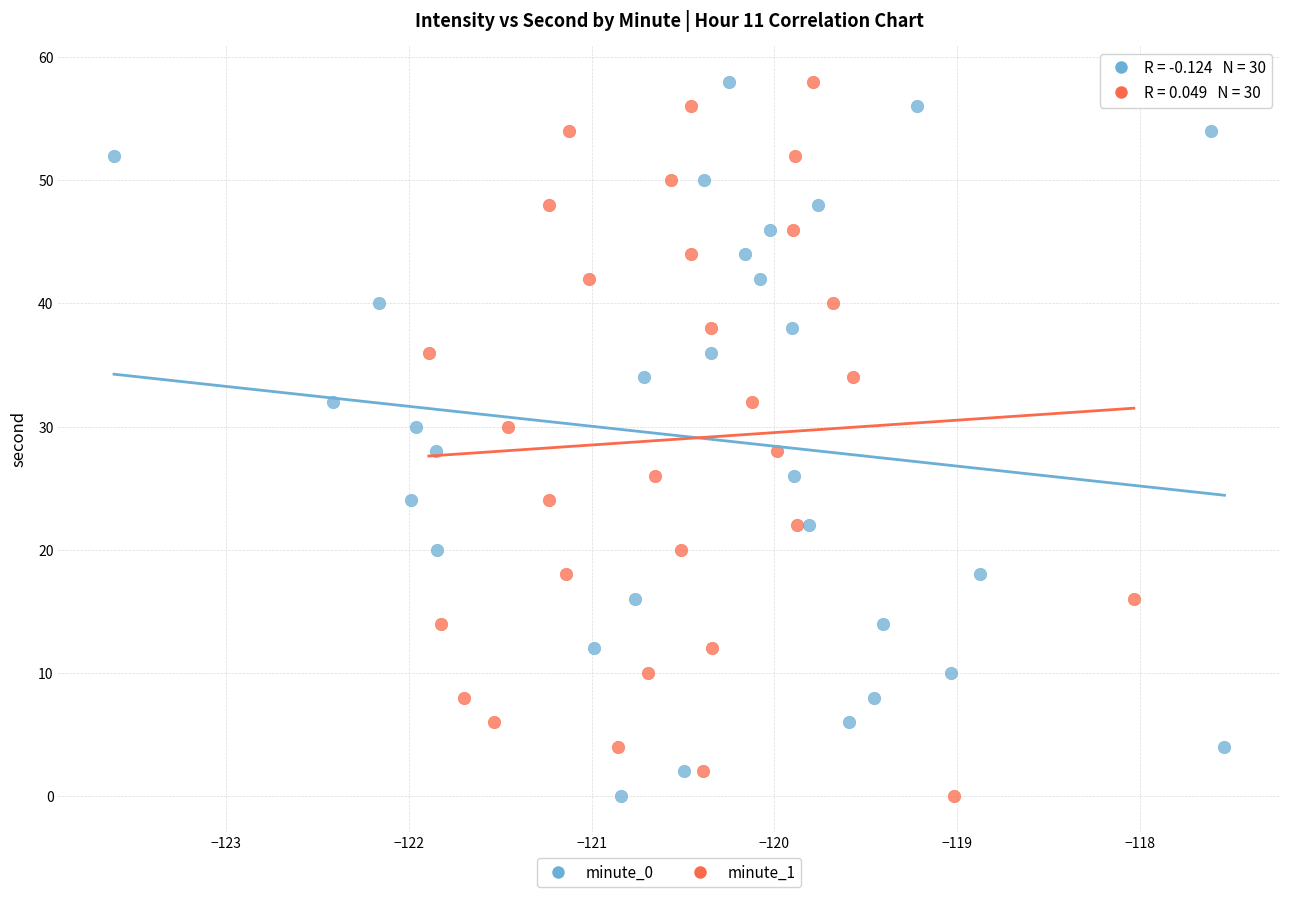

What are all the series names shown in the legend?

minute_0, minute_1